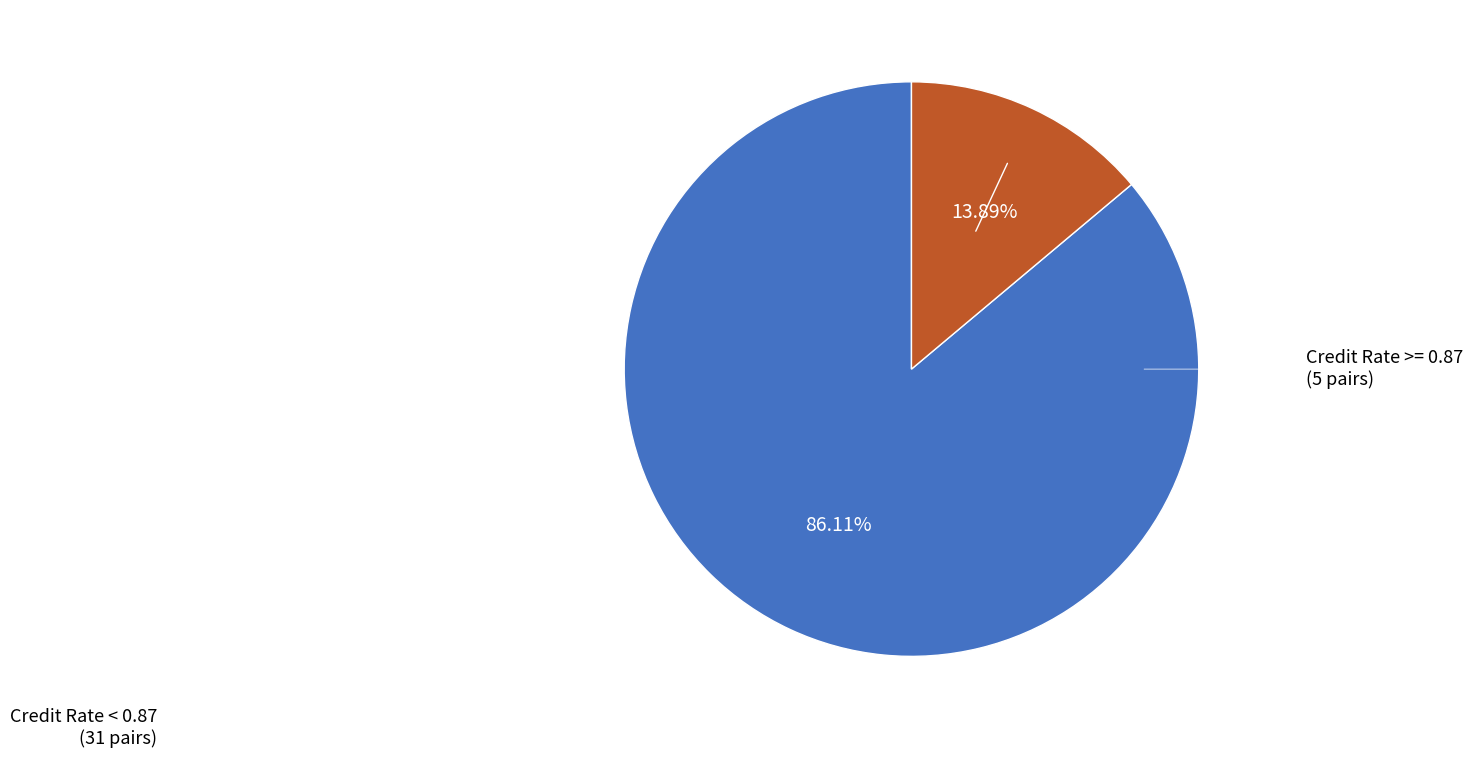

Does any single category account for the majority?

Yes